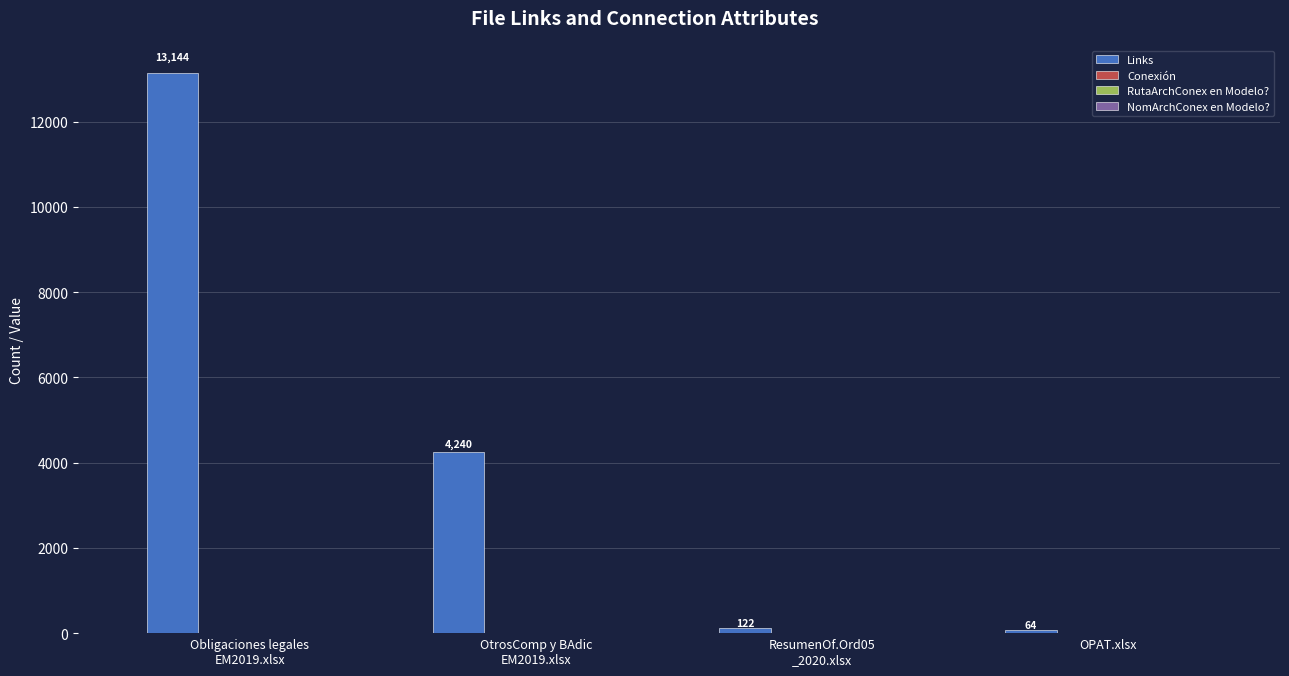

What is the difference between the Links values at Obligaciones legales
EM2019.xlsx and ResumenOf.Ord05
_2020.xlsx?

13022